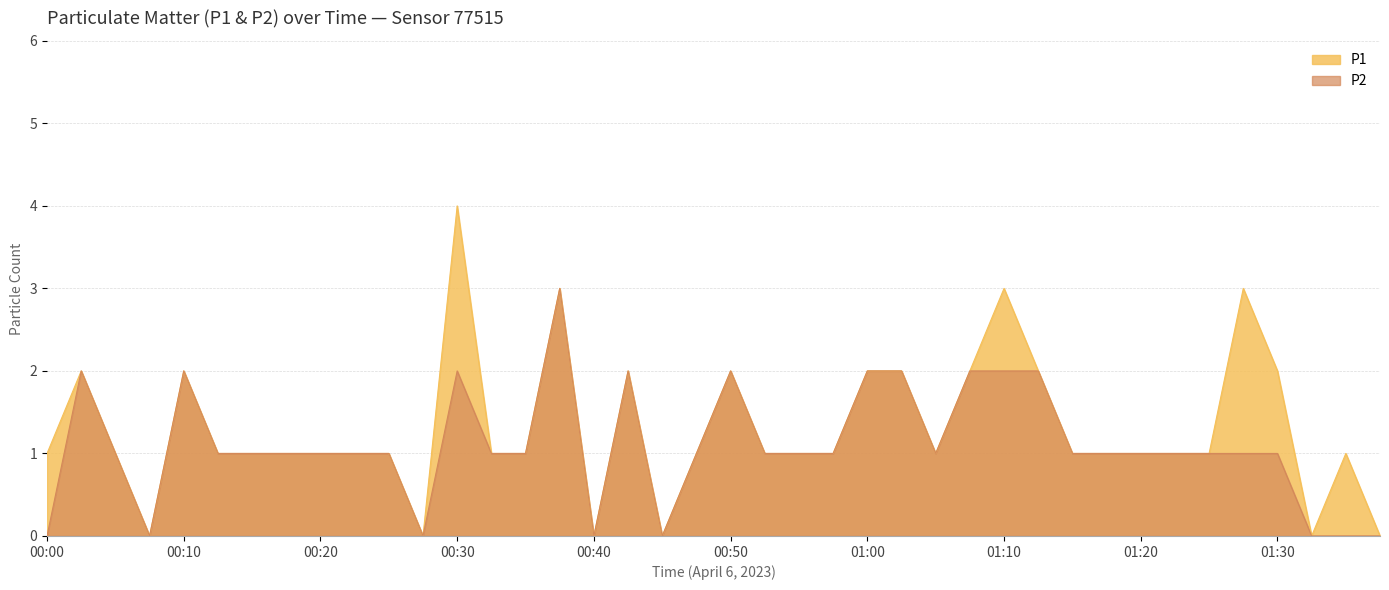

List the series in order of their overall mean, lowest first.

P2, P1